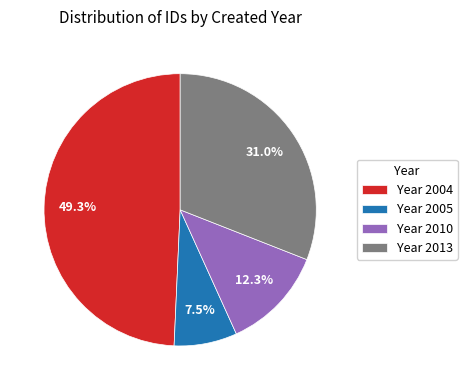

Which slice is the largest?

Year 2004